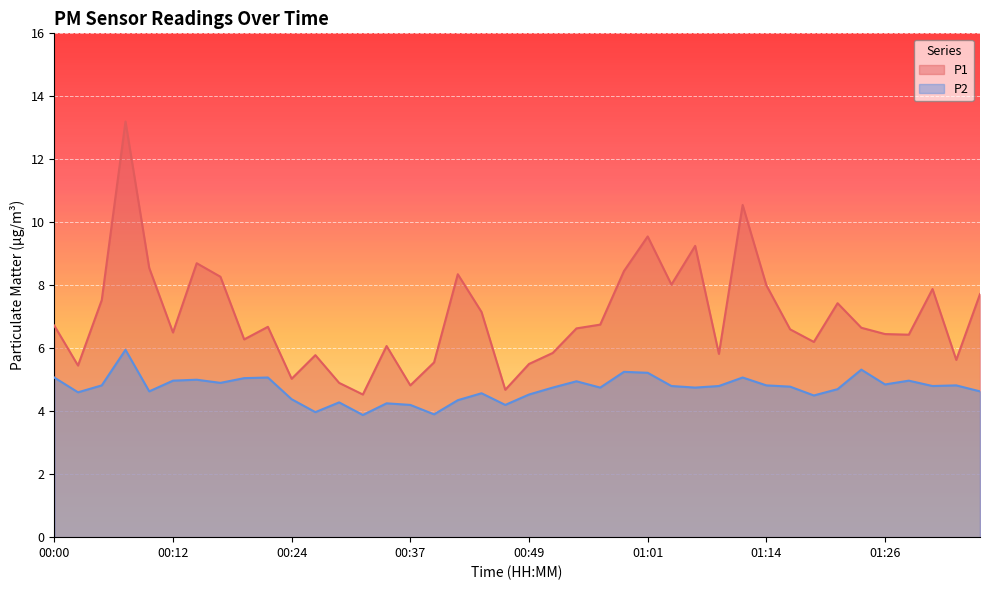

How many lines are shown in the chart?

2